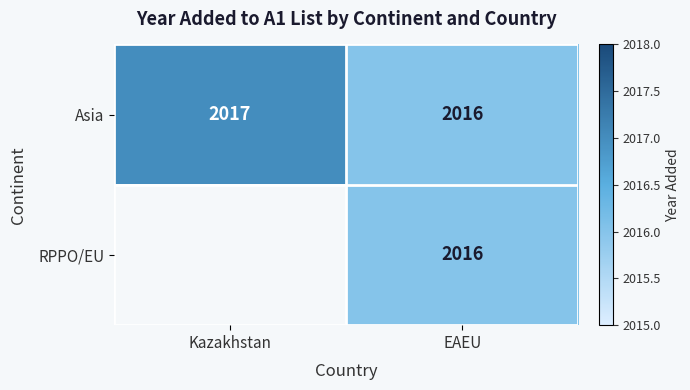

What is the total value across all series at EAEU?

4032